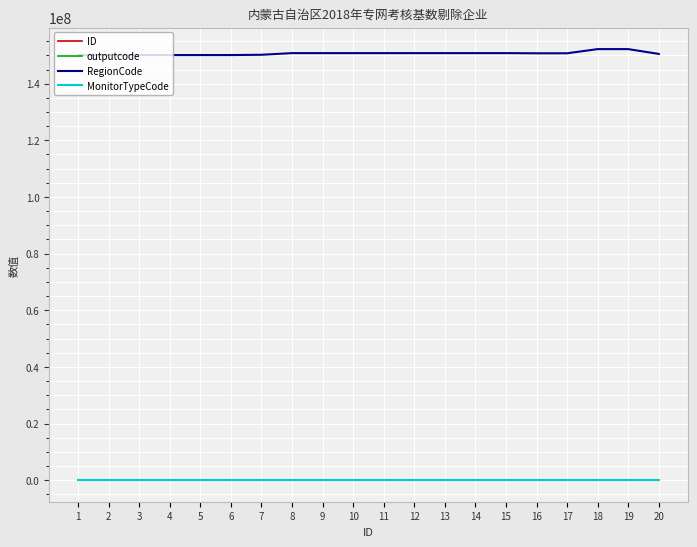

Which series has the largest range (max minus min)?

RegionCode